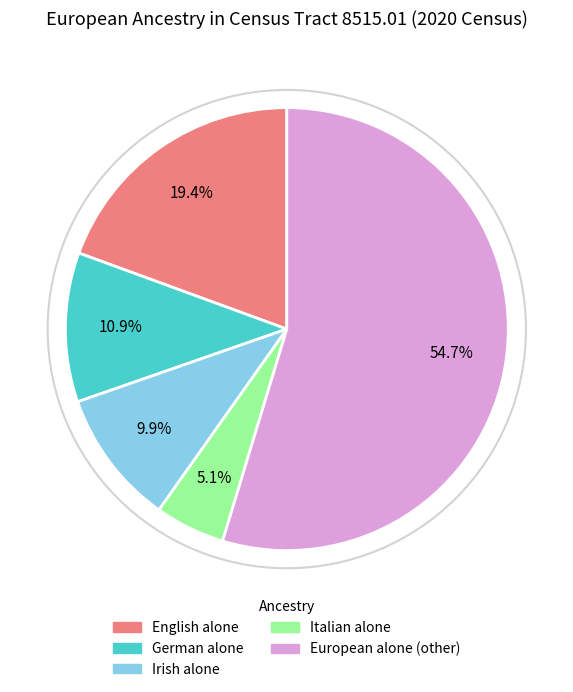

Is the sum of Irish alone and Italian alone greater than half?

No